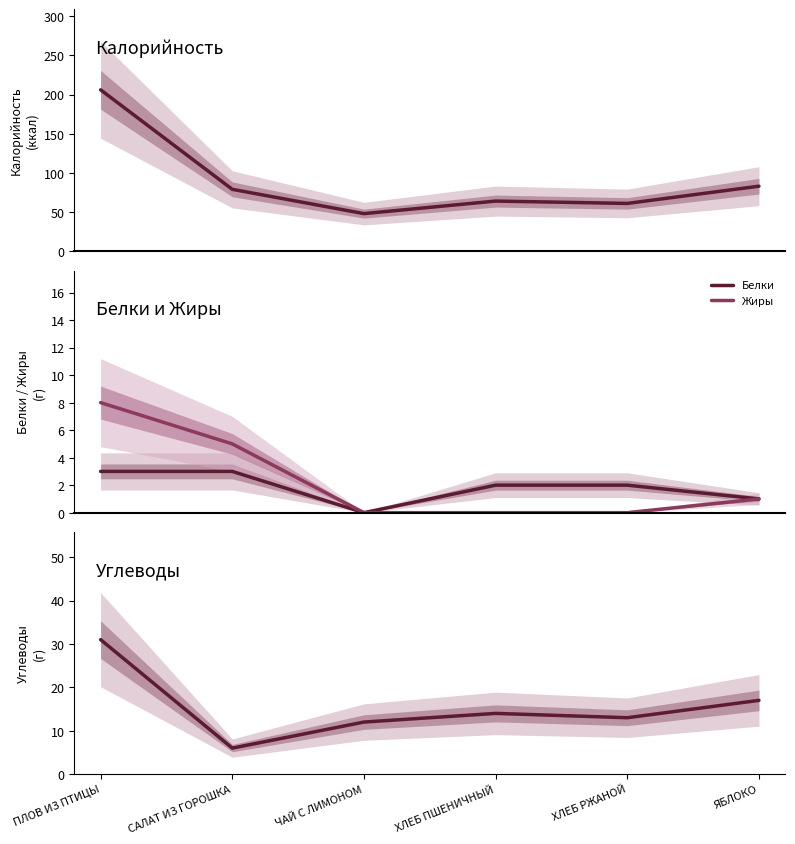

Where does the Калорийность series first go above 79?

ПЛОВ ИЗ ПТИЦЫ